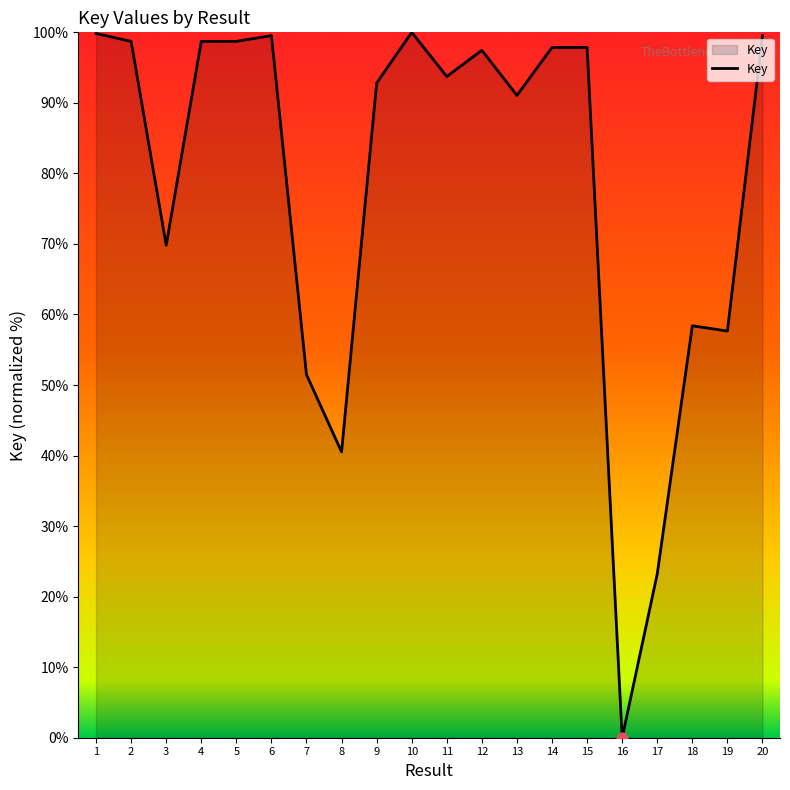

Between 20 and 4, which is larger?

20